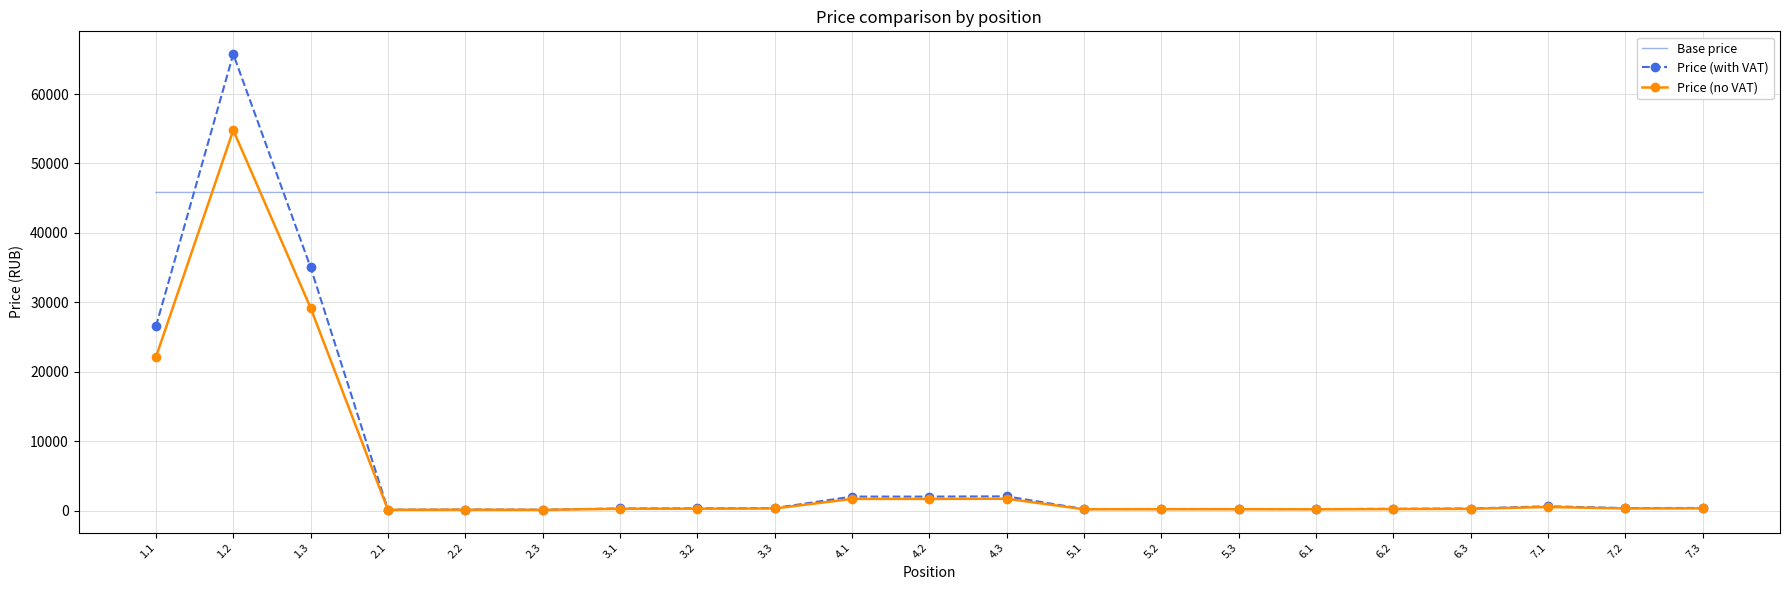

At how many categories does at least one series exceed 61456?

1